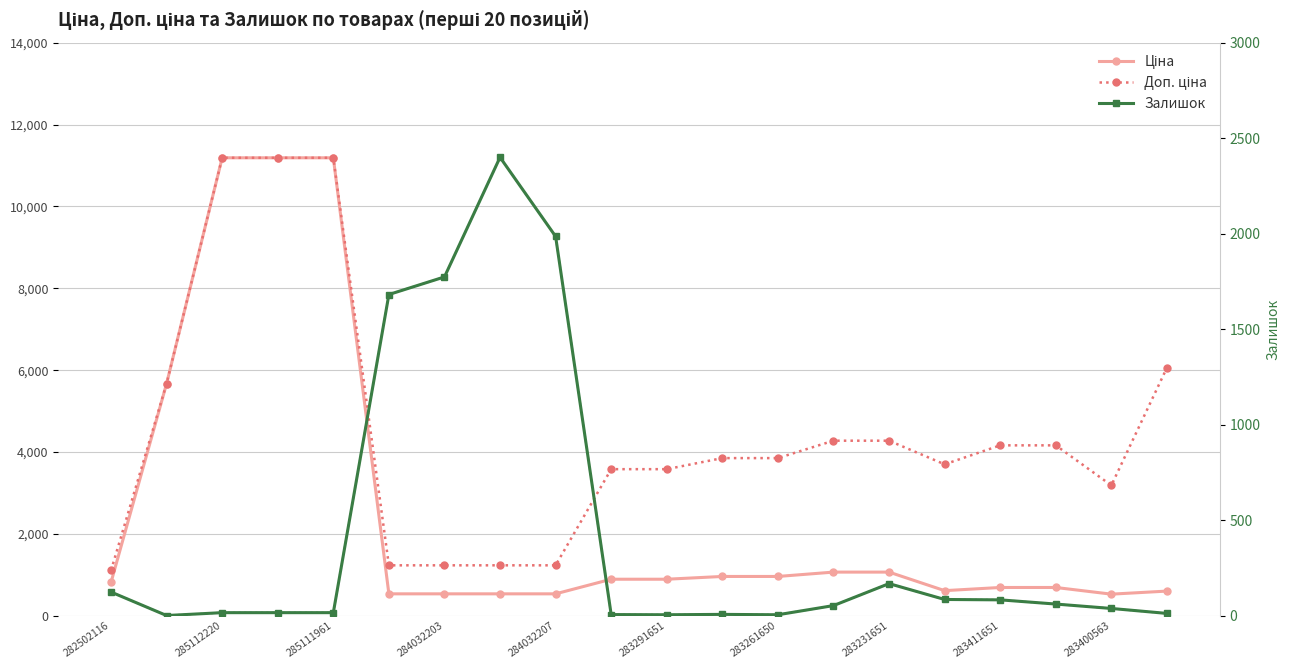

Which series has the largest total across all categories?

Доп. ціна